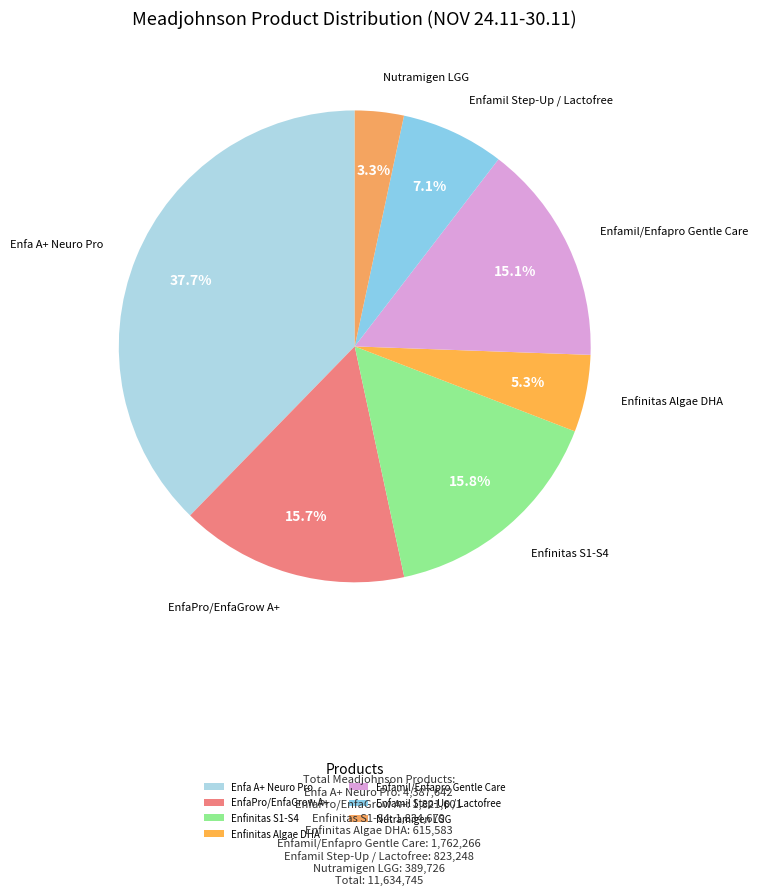

Which has a higher value, Enfamil/Enfapro Gentle Care or EnfaPro/EnfaGrow A+?

EnfaPro/EnfaGrow A+